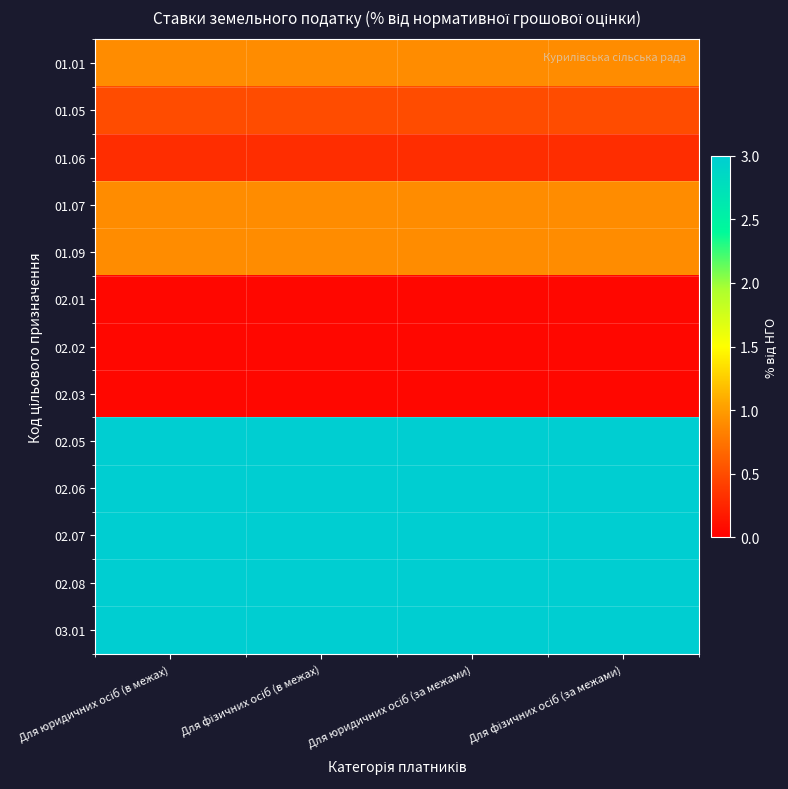

Reading left to right, transcribe all the data shown in this chart.

01.01: Для юридичних осіб (в межах)=0.9	Для фізичних осіб (в межах)=0.9	Для юридичних осіб (за межами)=0.9	Для фізичних осіб (за межами)=0.9
01.05: Для юридичних осіб (в межах)=0.5	Для фізичних осіб (в межах)=0.5	Для юридичних осіб (за межами)=0.5	Для фізичних осіб (за межами)=0.5
01.06: Для юридичних осіб (в межах)=0.3	Для фізичних осіб (в межах)=0.3	Для юридичних осіб (за межами)=0.3	Для фізичних осіб (за межами)=0.3
01.07: Для юридичних осіб (в межах)=0.9	Для фізичних осіб (в межах)=0.9	Для юридичних осіб (за межами)=0.9	Для фізичних осіб (за межами)=0.9
01.09: Для юридичних осіб (в межах)=0.9	Для фізичних осіб (в межах)=0.9	Для юридичних осіб (за межами)=0.9	Для фізичних осіб (за межами)=0.9
02.01: Для юридичних осіб (в межах)=0.1	Для фізичних осіб (в межах)=0.1	Для юридичних осіб (за межами)=0.1	Для фізичних осіб (за межами)=0.1
02.02: Для юридичних осіб (в межах)=0.1	Для фізичних осіб (в межах)=0.1	Для юридичних осіб (за межами)=0.1	Для фізичних осіб (за межами)=0.1
02.03: Для юридичних осіб (в межах)=0.1	Для фізичних осіб (в межах)=0.1	Для юридичних осіб (за межами)=0.1	Для фізичних осіб (за межами)=0.1
02.05: Для юридичних осіб (в межах)=3.0	Для фізичних осіб (в межах)=3.0	Для юридичних осіб (за межами)=3.0	Для фізичних осіб (за межами)=3.0
02.06: Для юридичних осіб (в межах)=3.0	Для фізичних осіб (в межах)=3.0	Для юридичних осіб (за межами)=3.0	Для фізичних осіб (за межами)=3.0
02.07: Для юридичних осіб (в межах)=3.0	Для фізичних осіб (в межах)=3.0	Для юридичних осіб (за межами)=3.0	Для фізичних осіб (за межами)=3.0
02.08: Для юридичних осіб (в межах)=3.0	Для фізичних осіб (в межах)=3.0	Для юридичних осіб (за межами)=3.0	Для фізичних осіб (за межами)=3.0
03.01: Для юридичних осіб (в межах)=3.0	Для фізичних осіб (в межах)=3.0	Для юридичних осіб (за межами)=3.0	Для фізичних осіб (за межами)=3.0